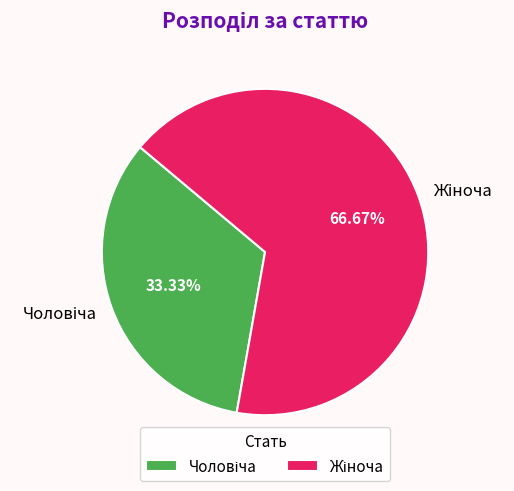

Is there a majority slice in this chart?

Yes